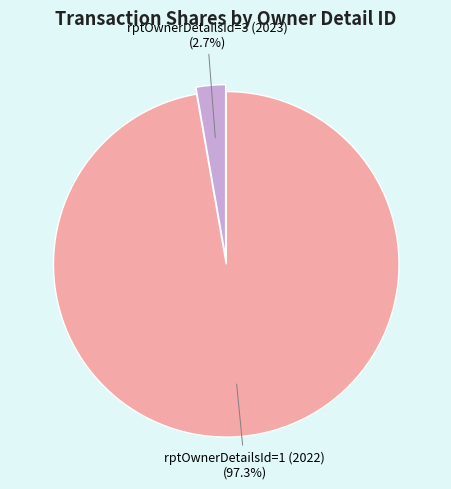

Is there a majority slice in this chart?

Yes